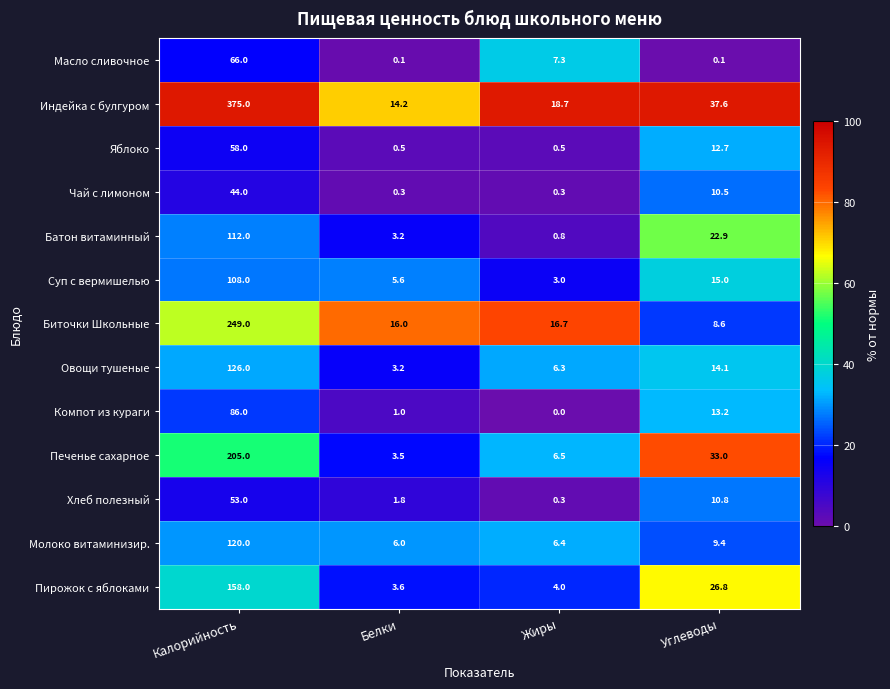

Count the number of data series in this chart.

13